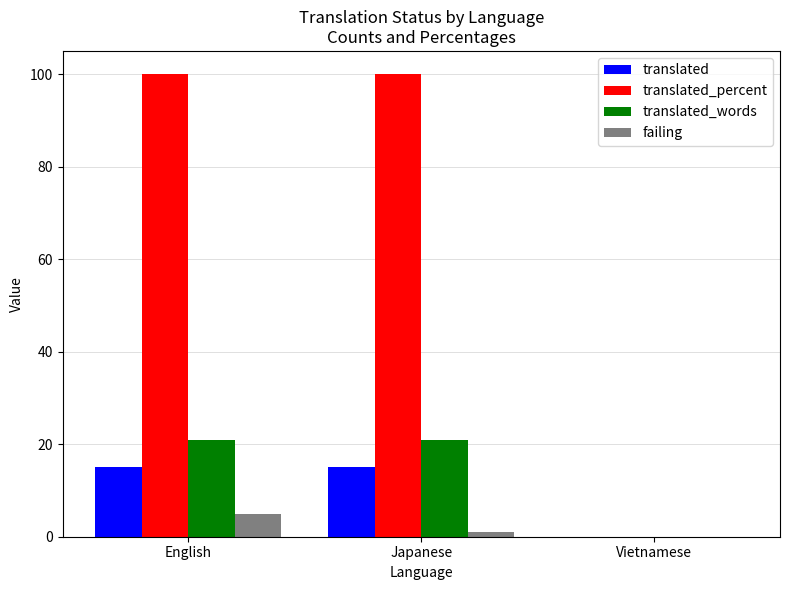

What is the highest value of the failing series?

5